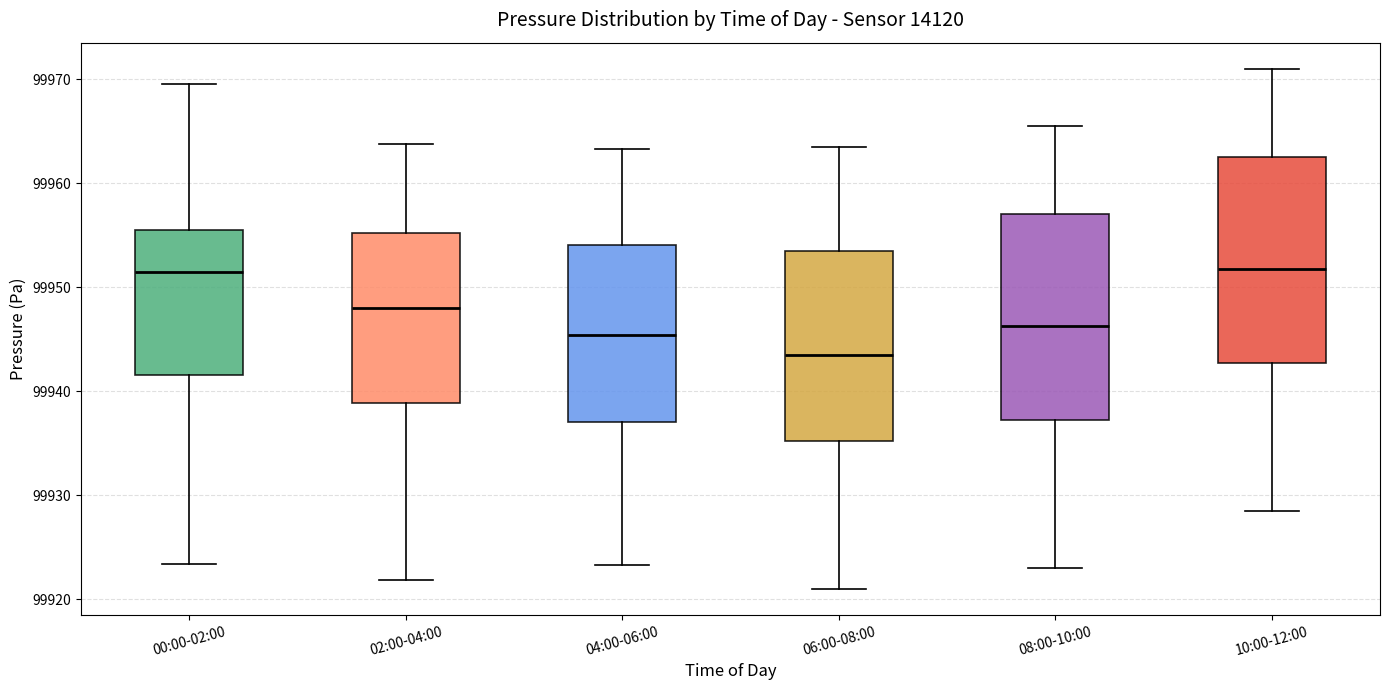

Reading left to right, read every box against the y-axis: the position of its median line, the range the box covers, and the ends of its whiskers. The values are not printed on the chart, so give them approximately, as read against the axis.

00:00-02:00: median 99952, box 99942 to 99956, whiskers 99923 to 99970
02:00-04:00: median 99948, box 99939 to 99955, whiskers 99922 to 99964
04:00-06:00: median 99945, box 99937 to 99954, whiskers 99923 to 99963
06:00-08:00: median 99944, box 99935 to 99953, whiskers 99921 to 99964
08:00-10:00: median 99946, box 99937 to 99957, whiskers 99923 to 99966
10:00-12:00: median 99952, box 99943 to 99963, whiskers 99929 to 99971